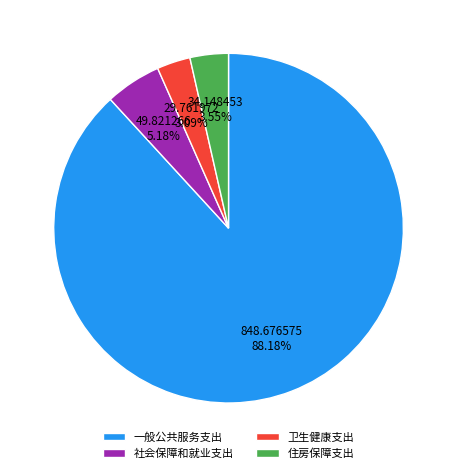

True or false: 社会保障和就业支出 accounts for 12% of the total.

False